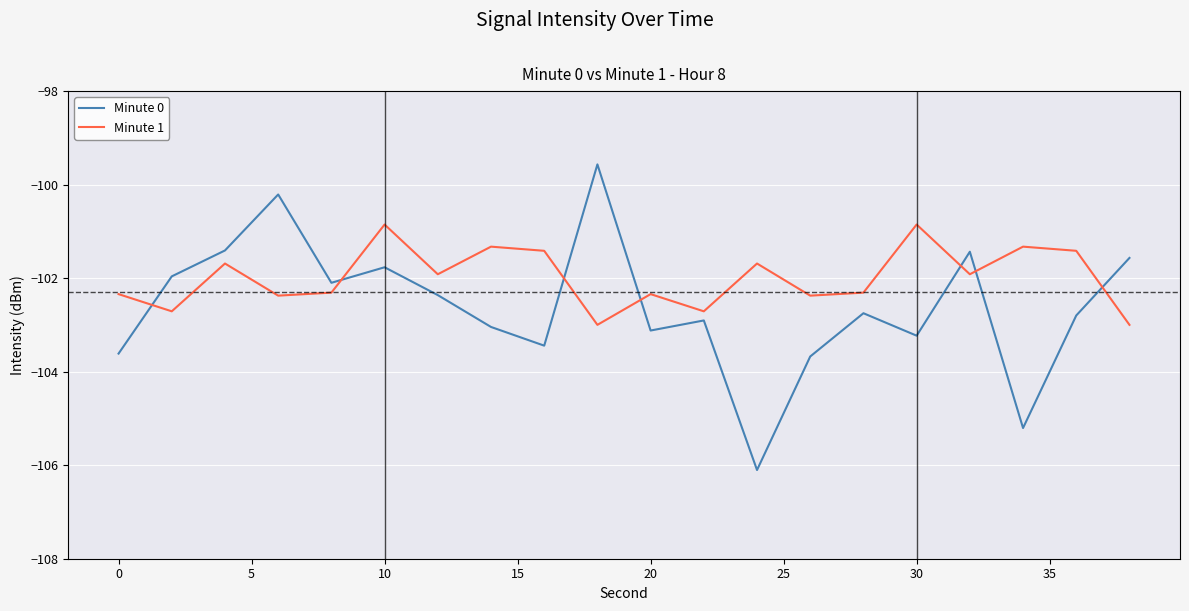

What is the maximum value for Minute 0?

-99.6